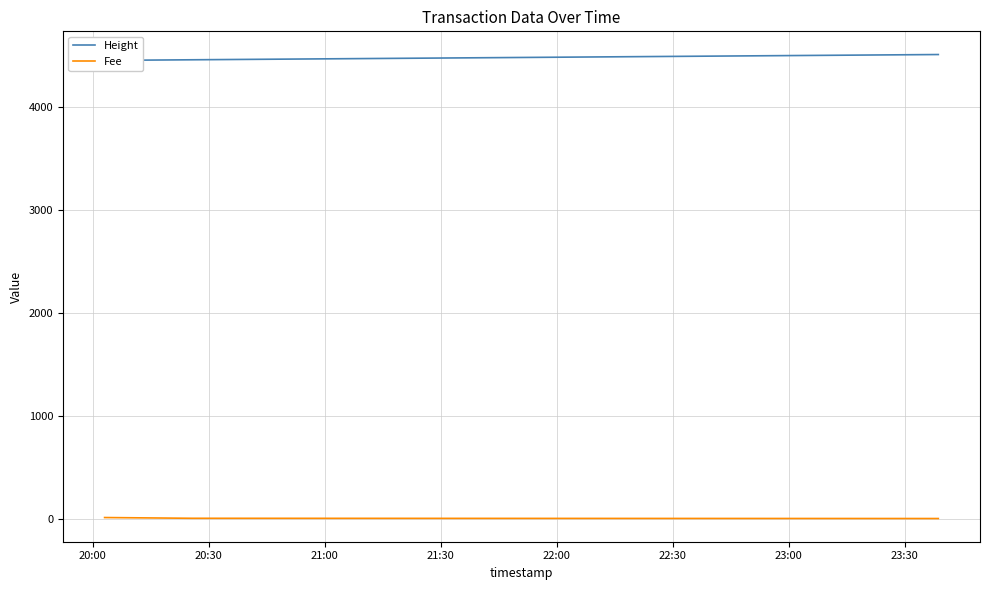

List the series in order of their peak value, highest first.

Height, Fee